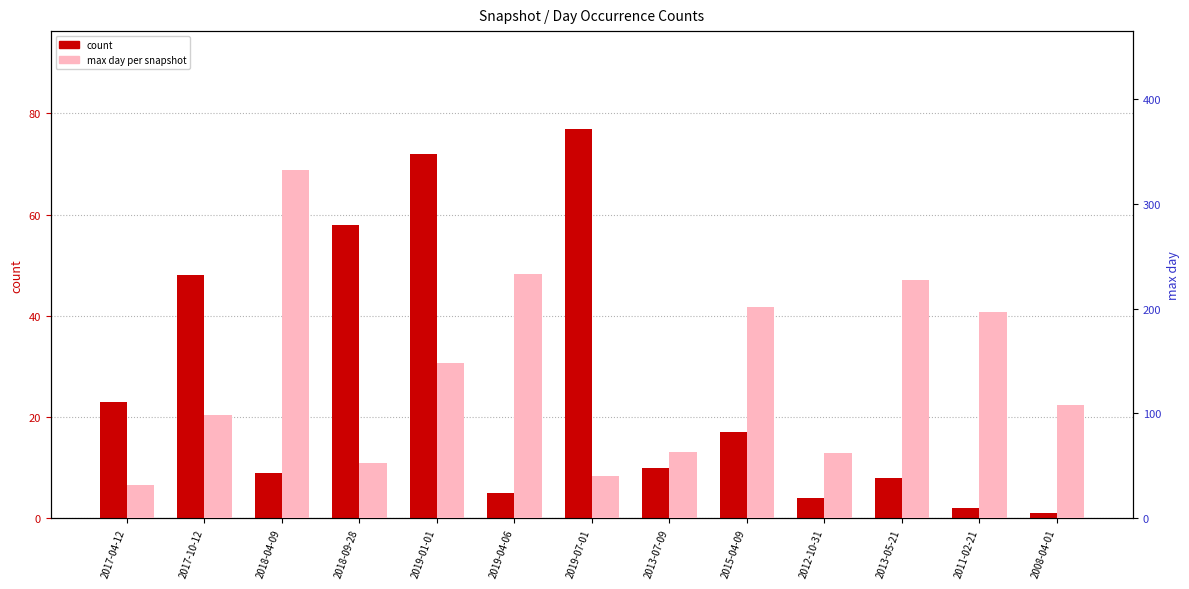

At how many categories does at least one series exceed 156?

5